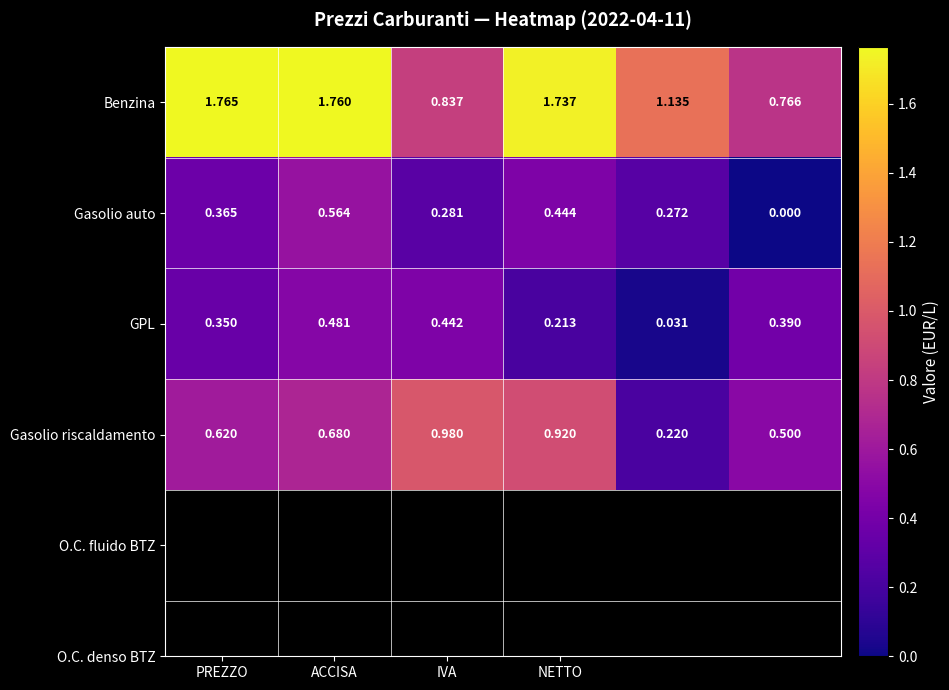

Which series has the largest total across all categories?

Benzina